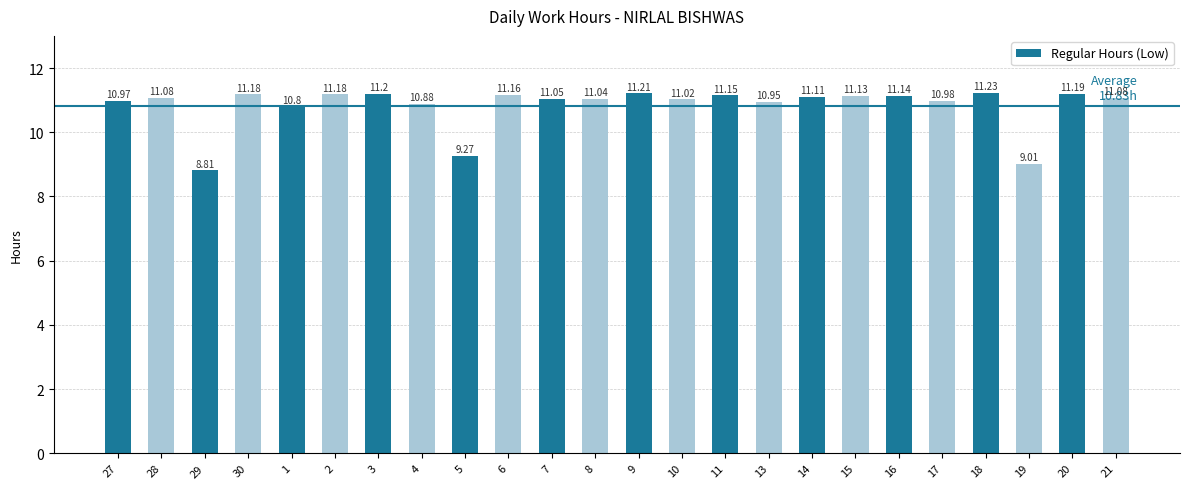

Is it true that the value at 29 is 13.2?

False